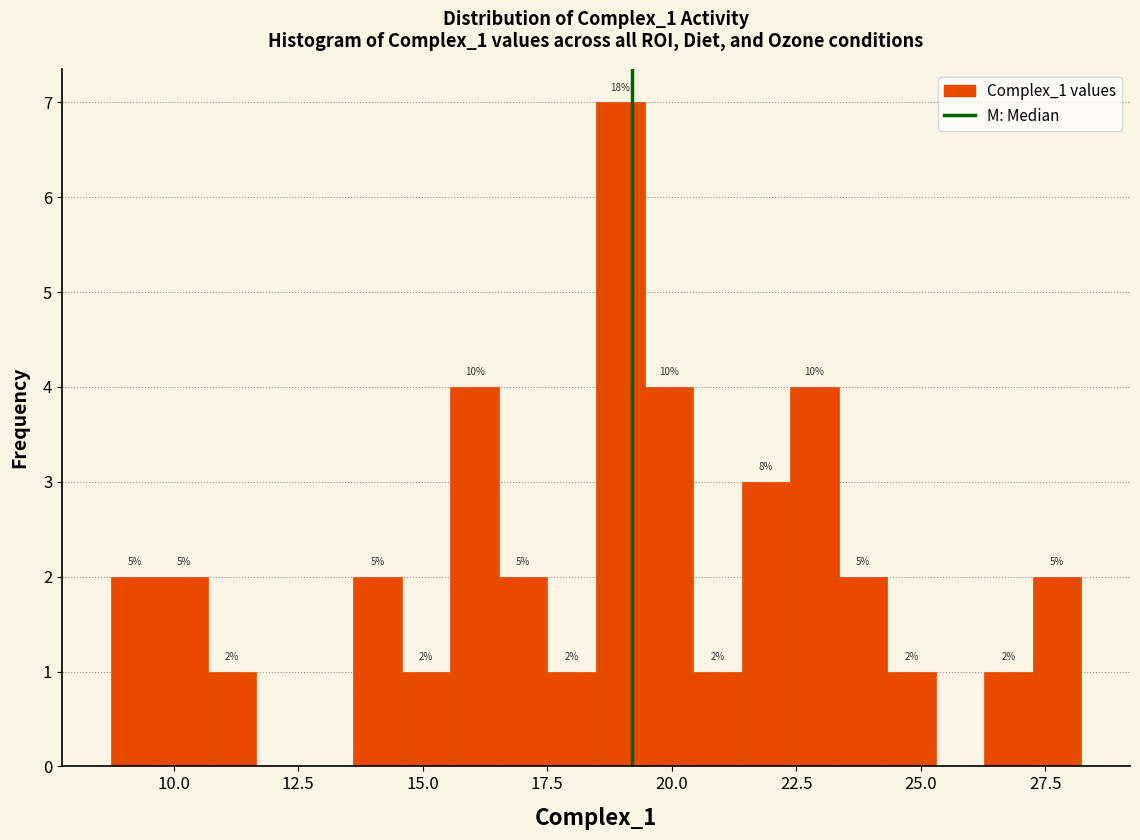

Read against the x-axis, roughly where is the centre of the tallest bar?

19.0